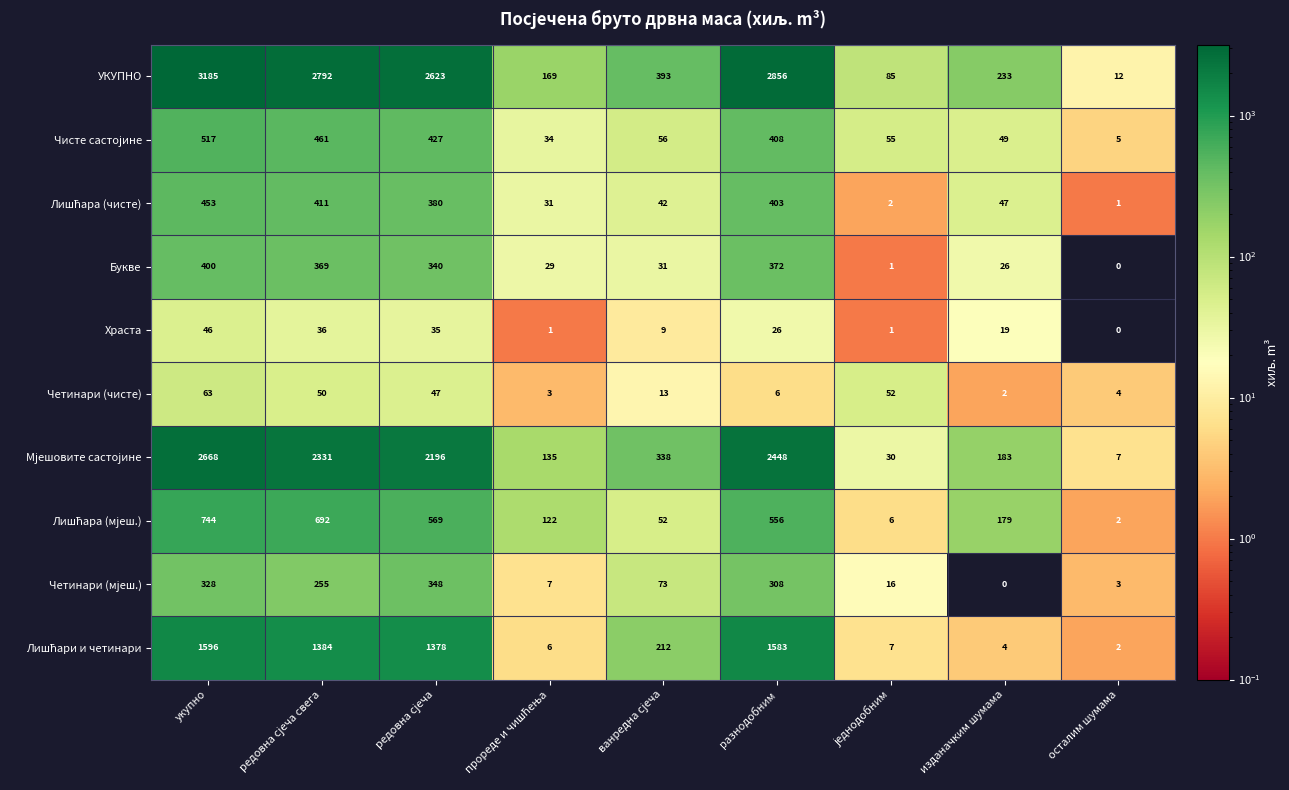

At how many categories does at least one series exceed 2141?

4